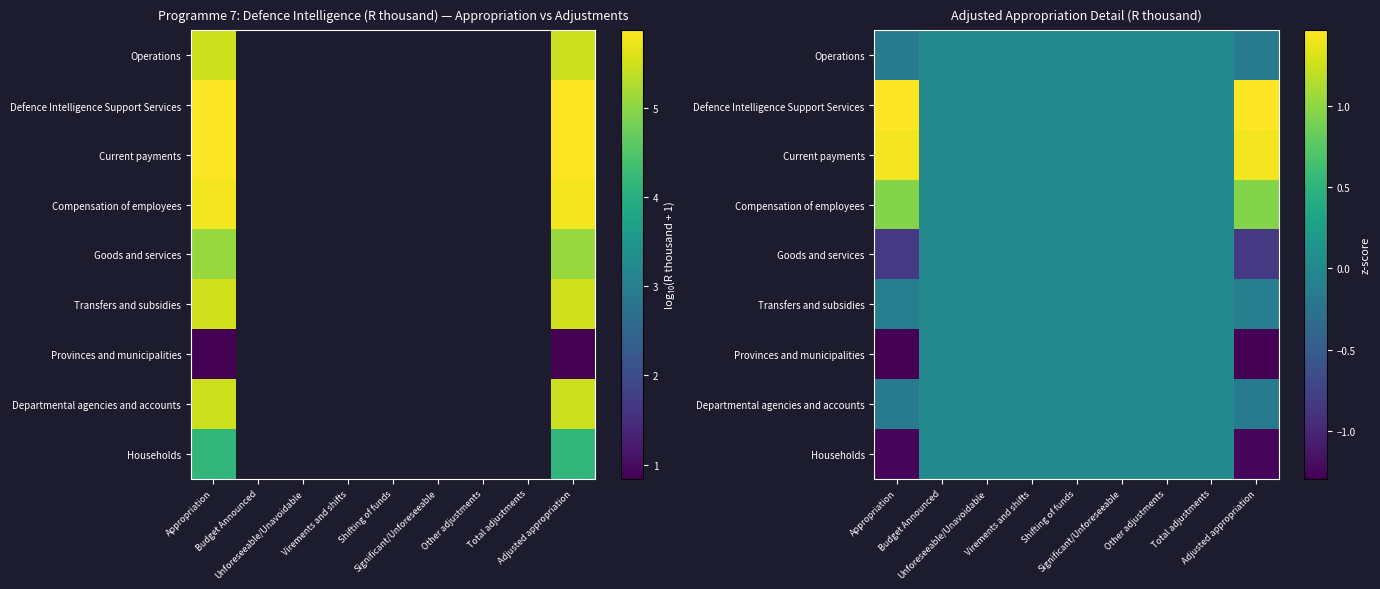

At which label is Households closest to 0?

Budget Announced